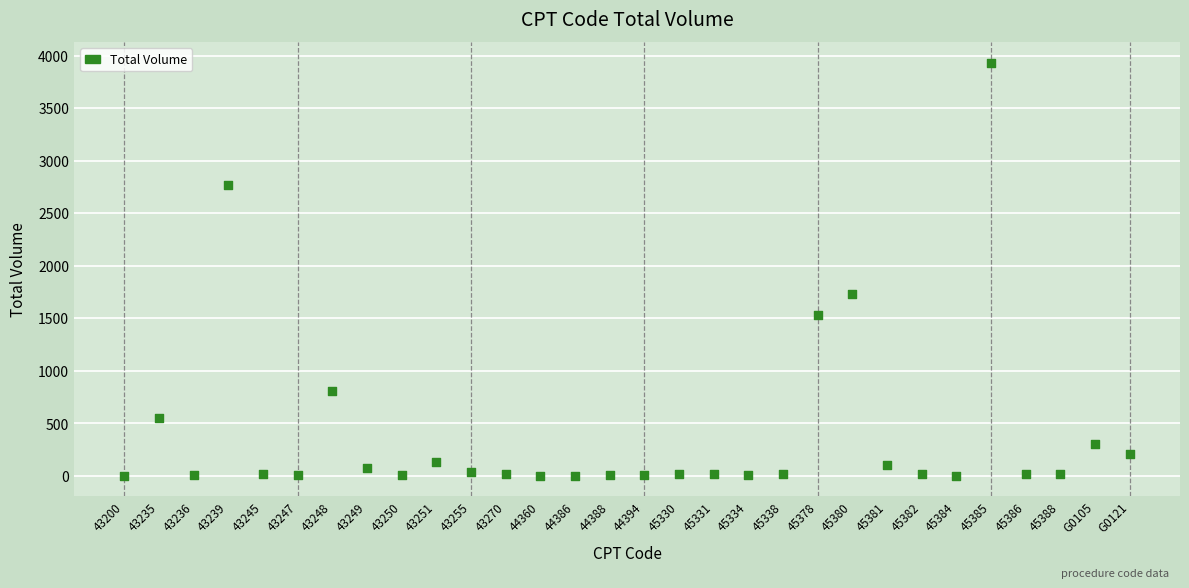

What is the range of Y values (max minus min)?

3929